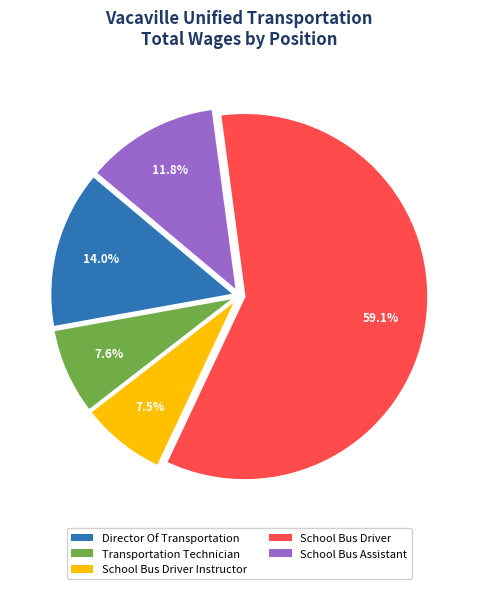

Rank the categories by value from highest to lowest.

School Bus Driver, Director Of Transportation, School Bus Assistant, Transportation Technician, School Bus Driver Instructor